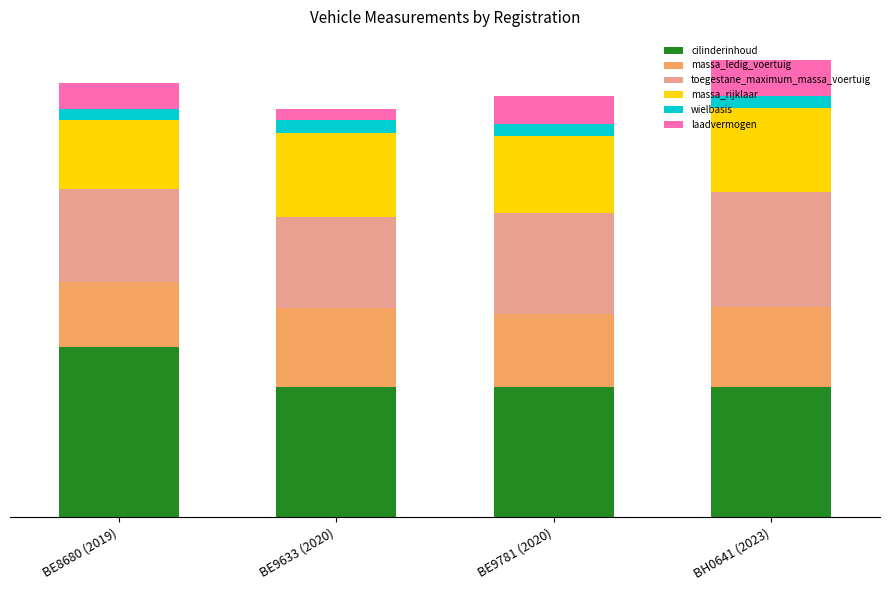

What are all the series names shown in the legend?

cilinderinhoud, massa_ledig_voertuig, toegestane_maximum_massa_voertuig, massa_rijklaar, wielbasis, laadvermogen